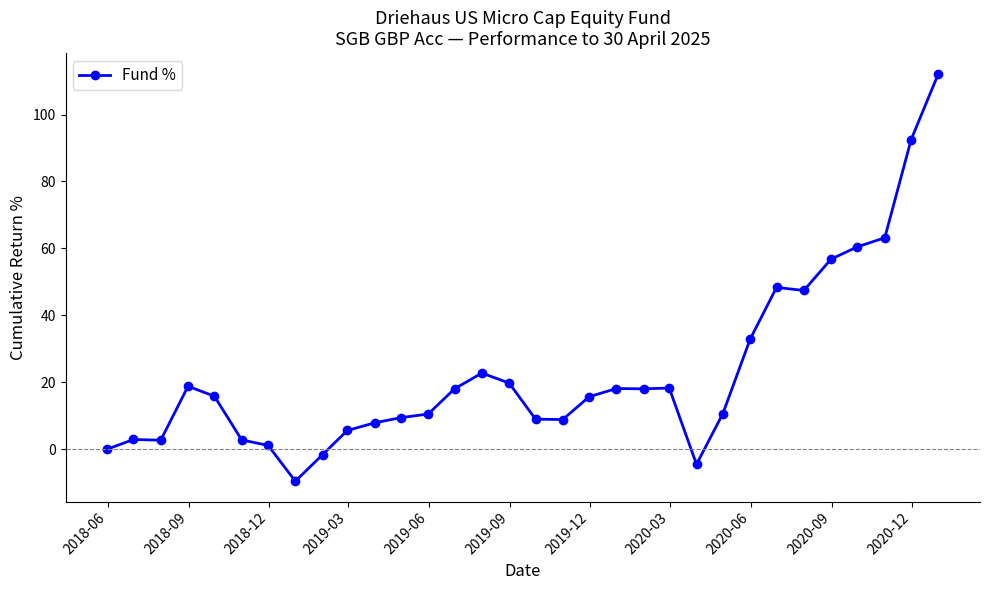

True or false: the data has more than 0 interior local peaks.

True